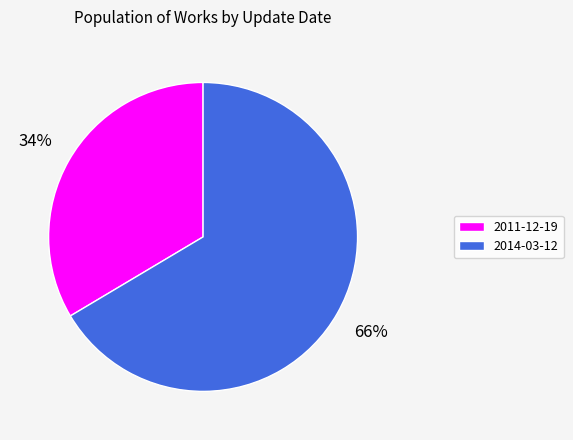

Between 2014-03-12 and 2011-12-19, which is larger?

2014-03-12